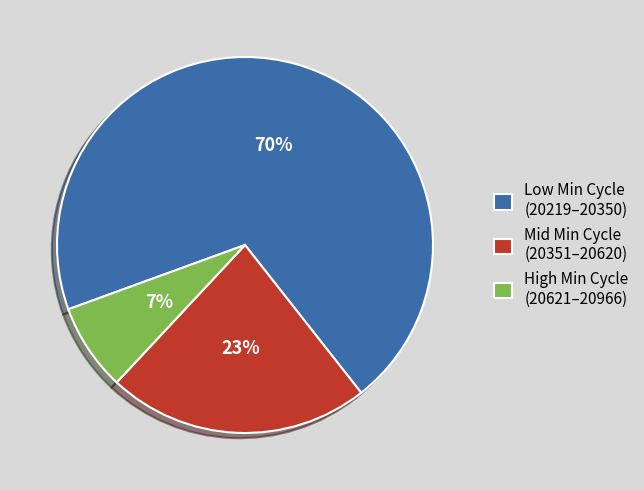

True or false: Low Min Cycle (20219–20350) accounts for 57% of the total.

False